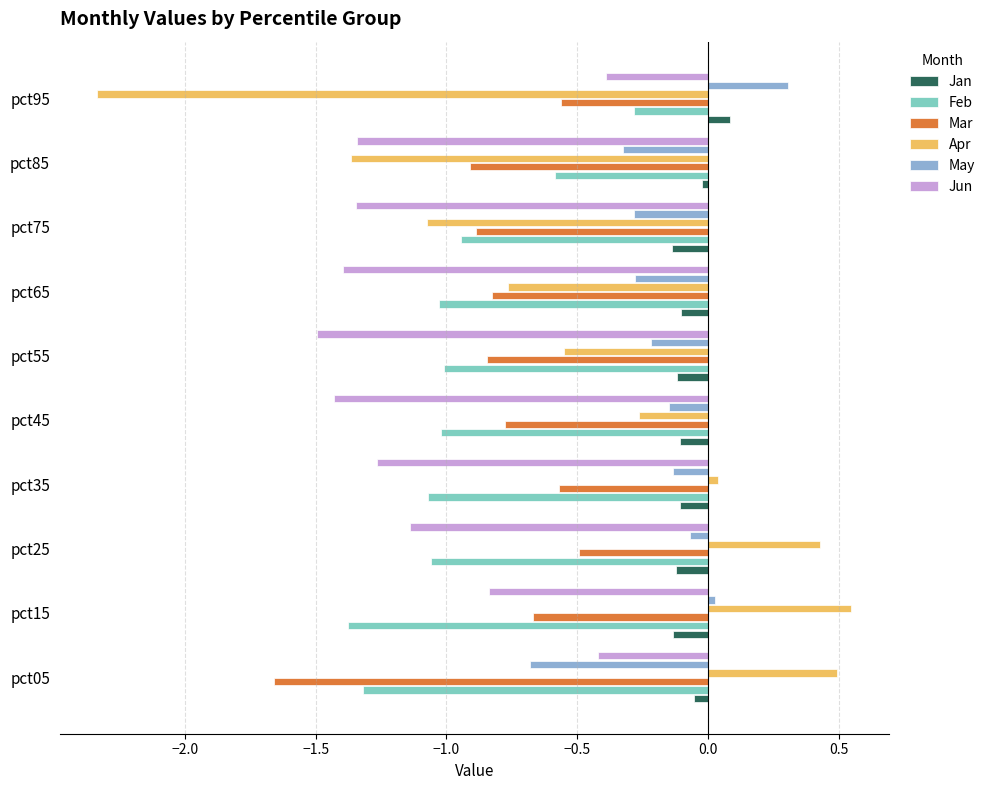

True or false: Jun has a value of -1.3 at pct35.

True